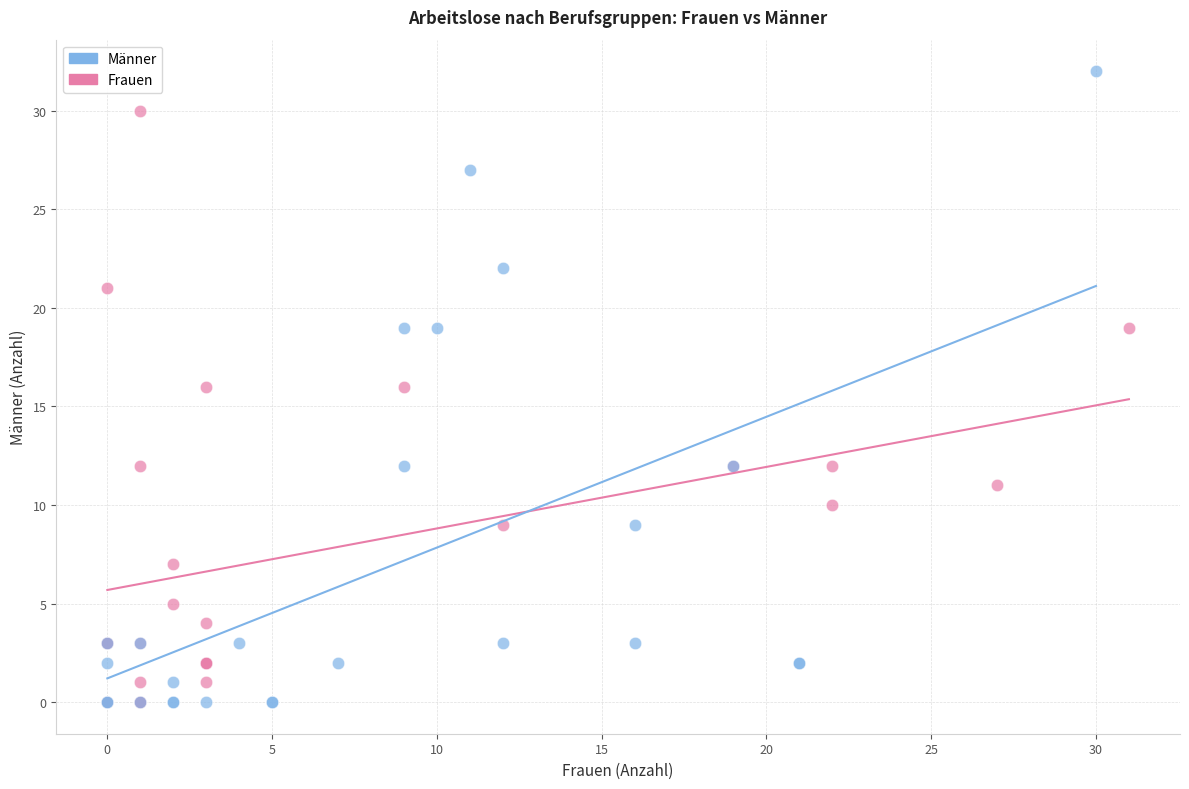

Which series has the widest spread of Y values?

Männer